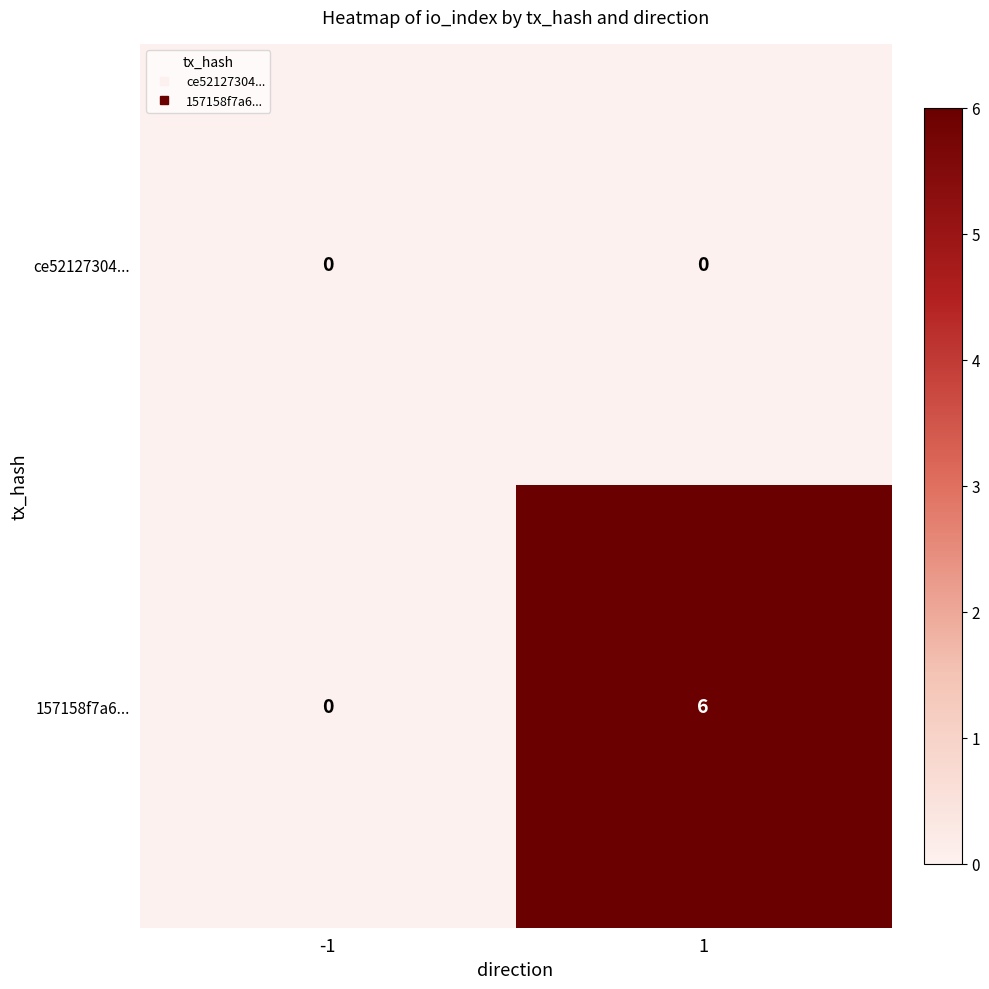

Reading left to right, what are all the values shown in this chart?

ce52127304...: 0	0
157158f7a6...: 0	6